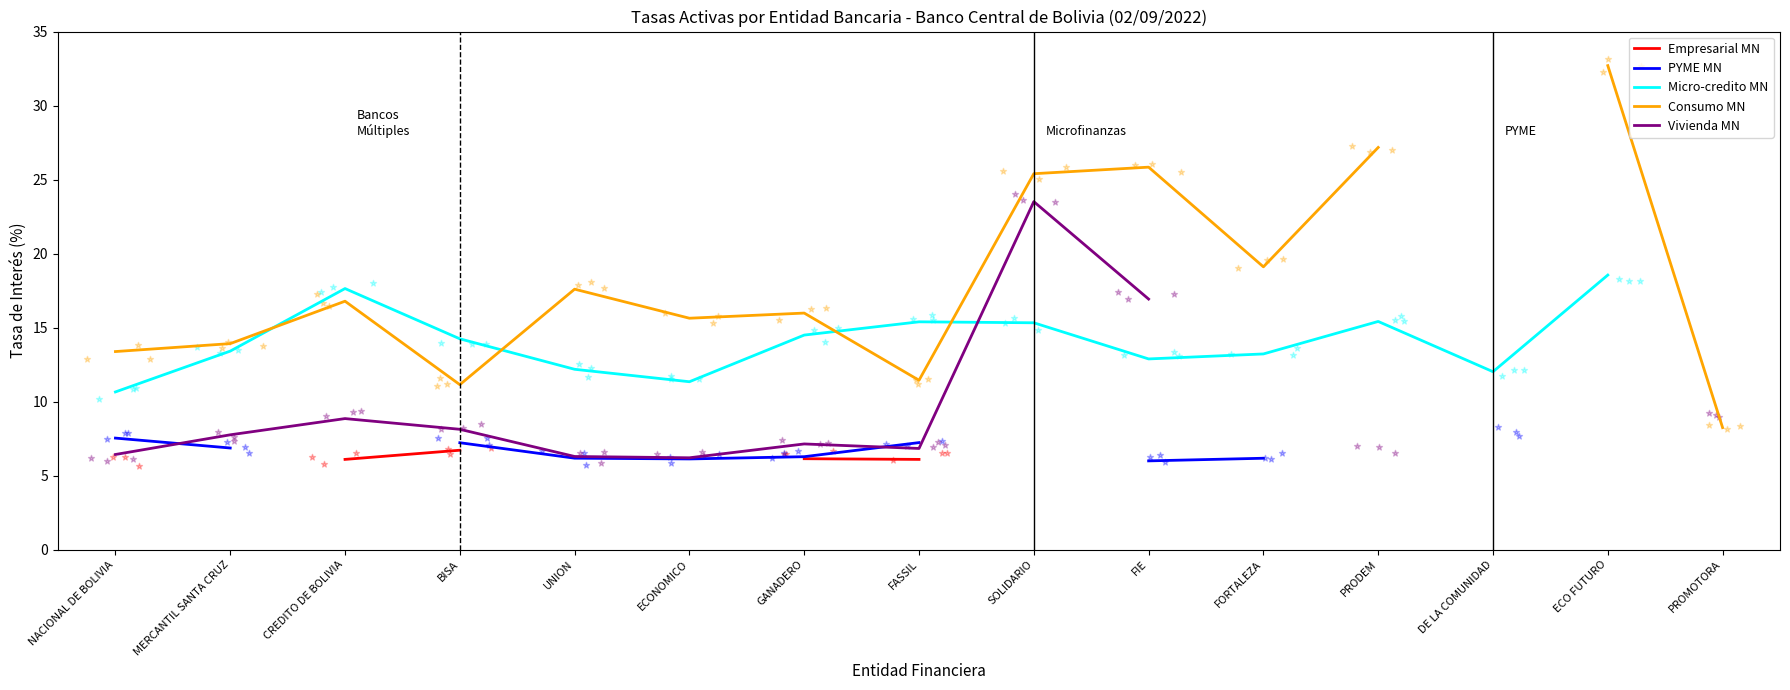

What are all the series names shown in the legend?

Empresarial MN, PYME MN, Micro-credito MN, Consumo MN, Vivienda MN